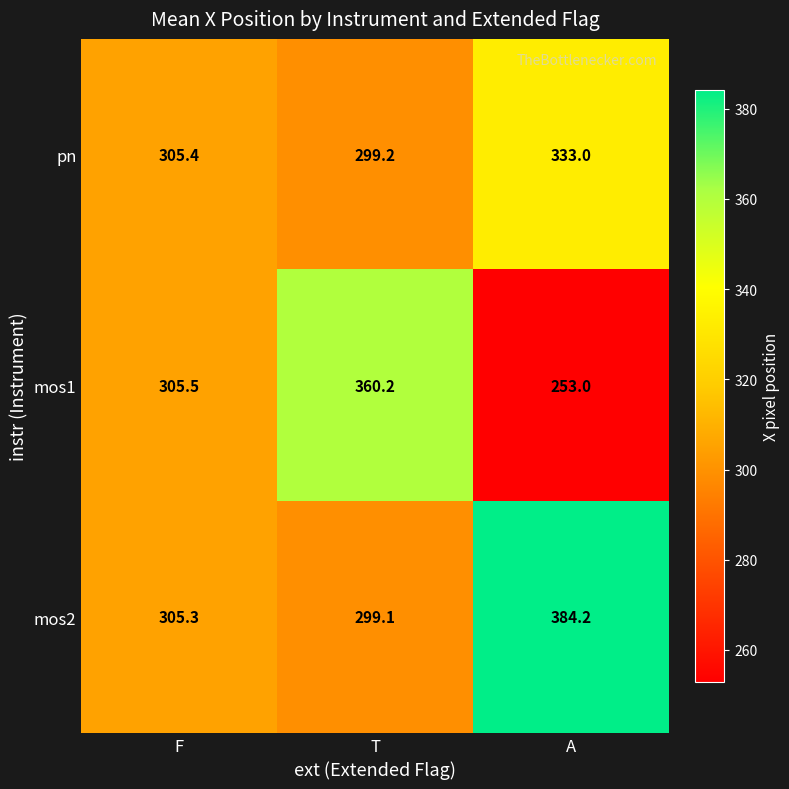

Which series has the widest spread of values?

mos1